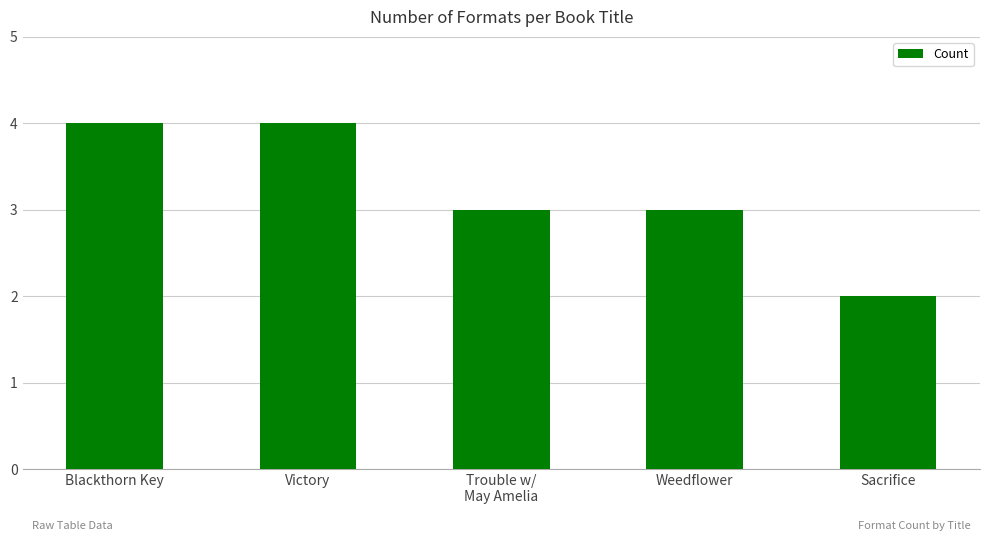

Are the bars grouped side by side (vs. stacked)?

No